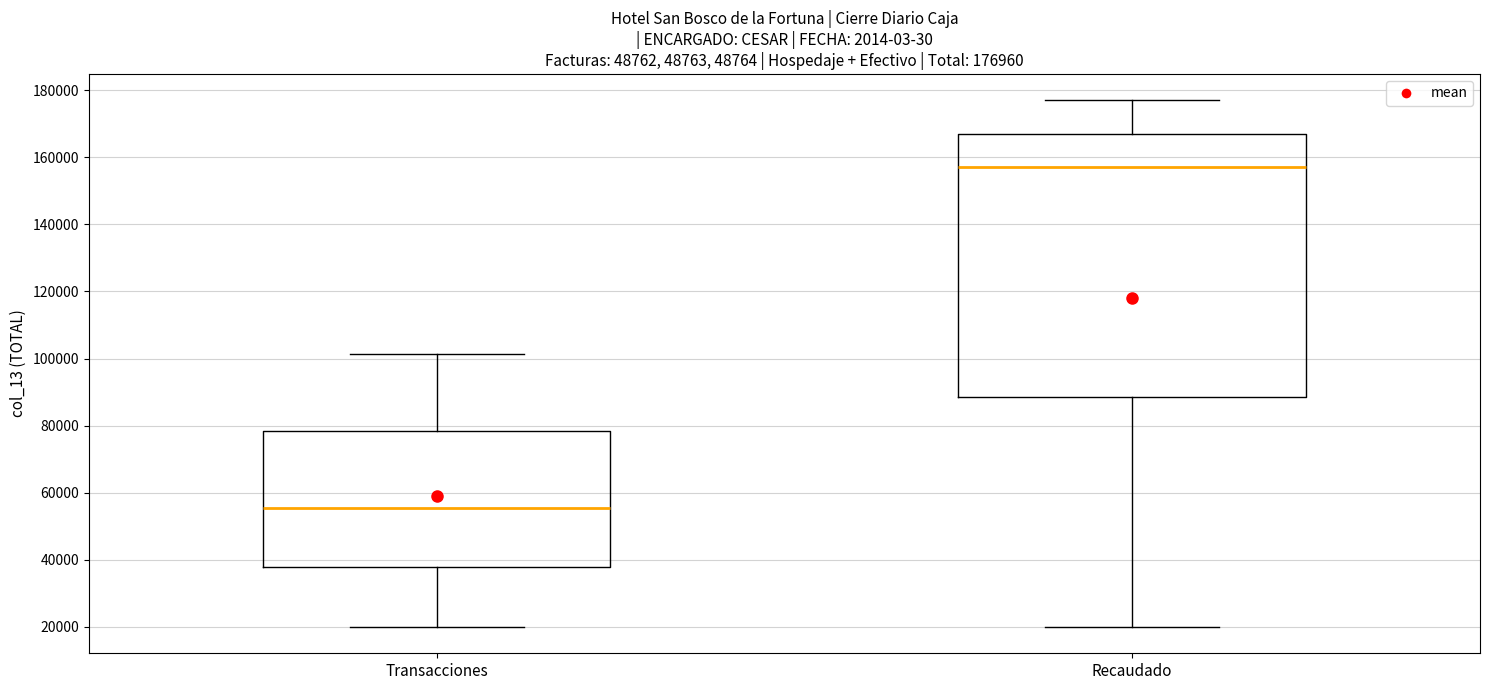

Which box is the tallest, from its lower edge to its upper edge?

Recaudado